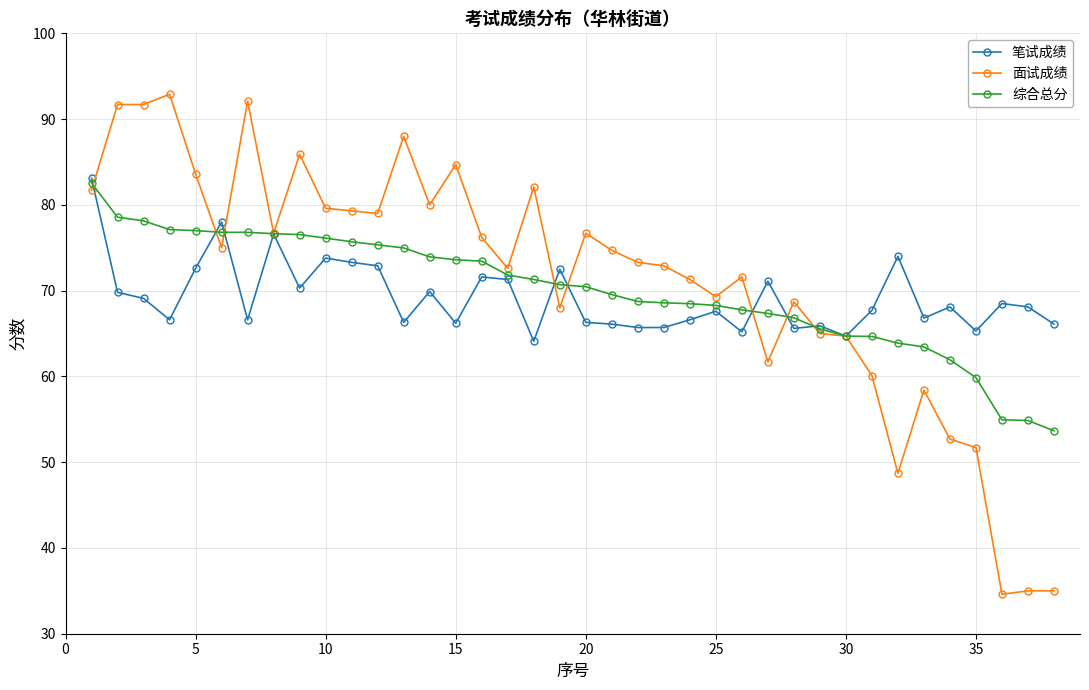

What is the maximum value for 面试成绩?

92.9